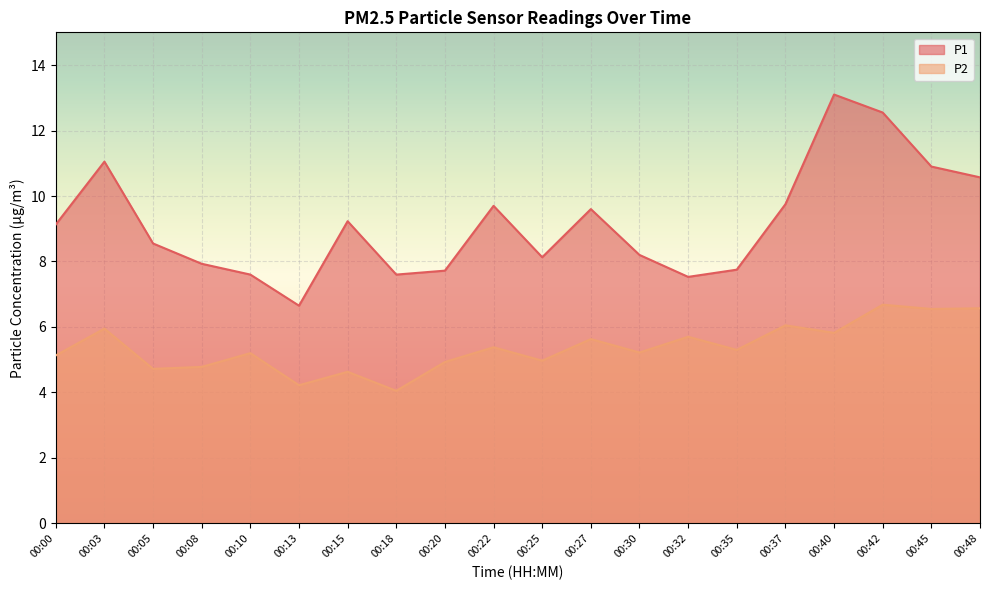

The value of P2 at 00:00 is 5.1. True or false?

True